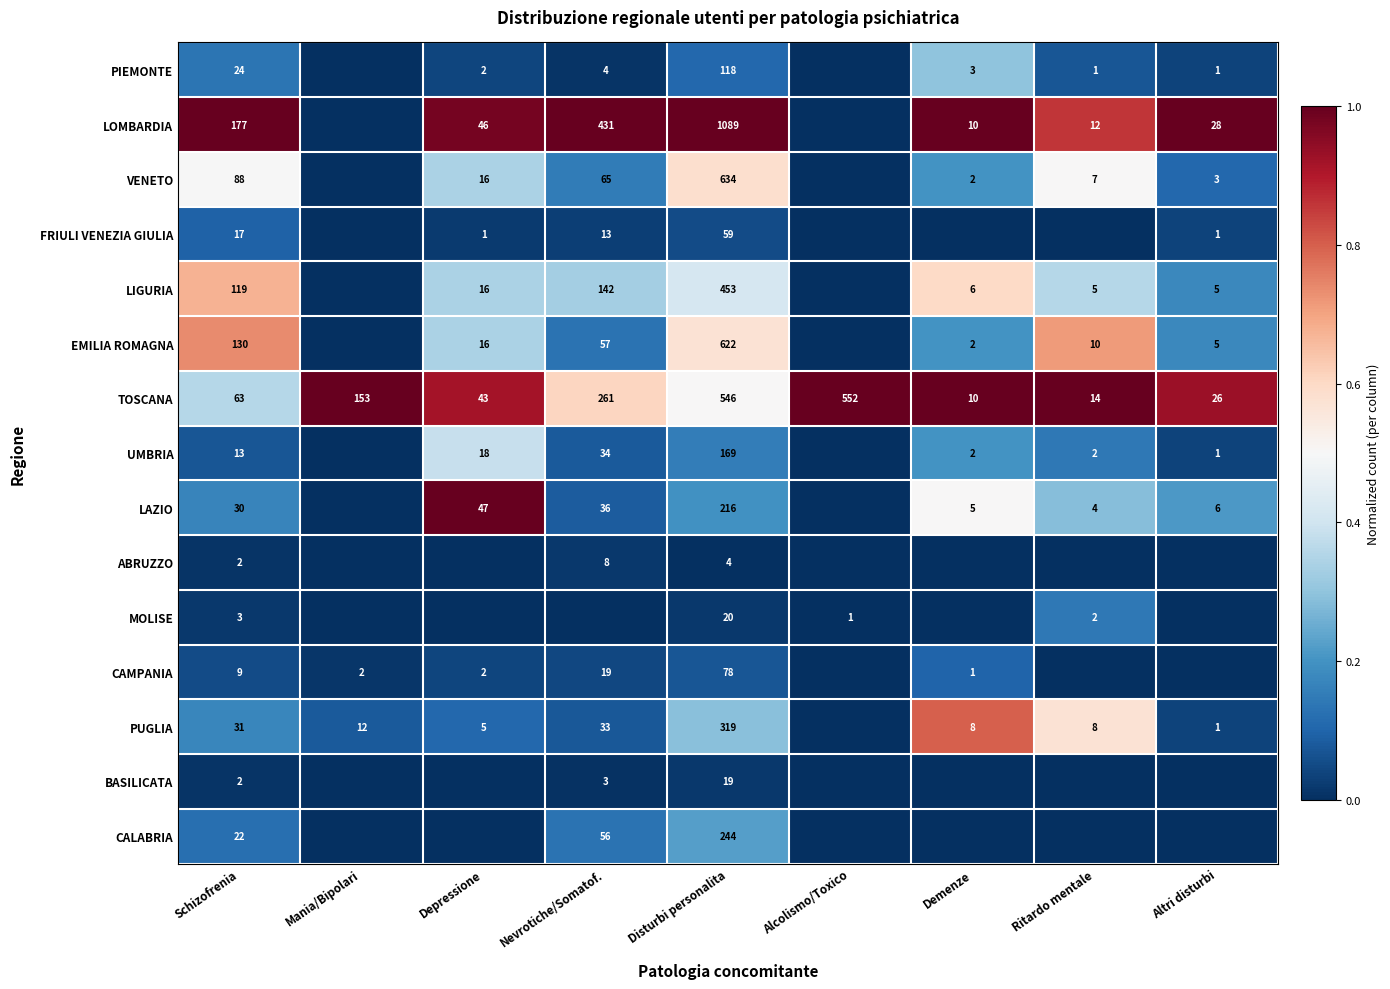

Count the number of categories in the chart.

9